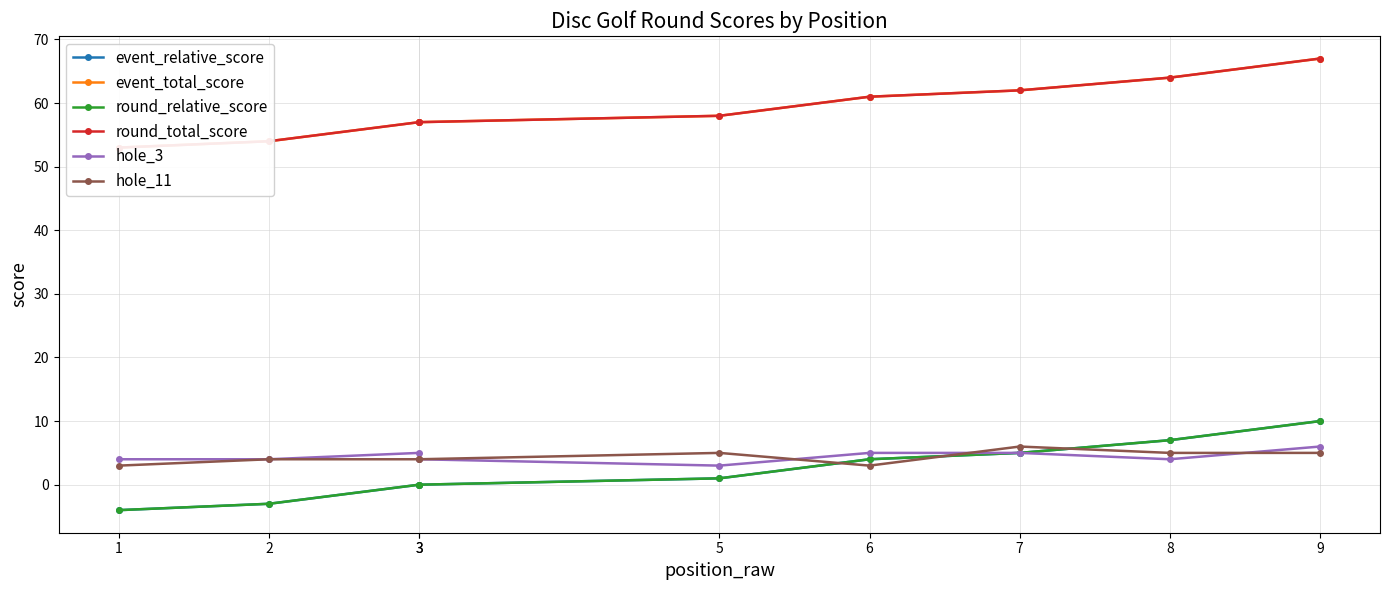

Where is event_total_score nearest to the value 60?

6